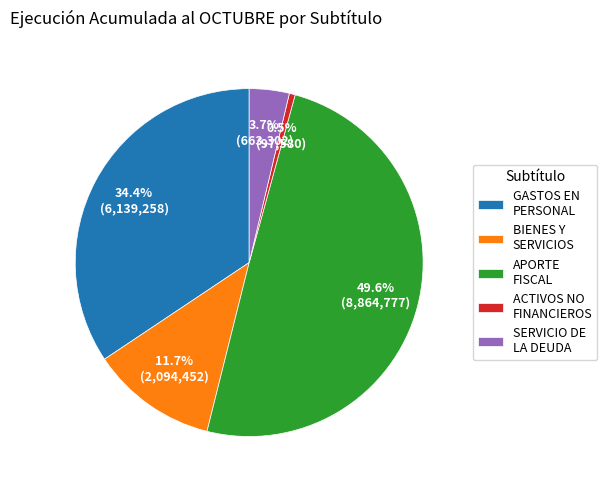

Does GASTOS EN PERSONAL represent more than half of the total?

No